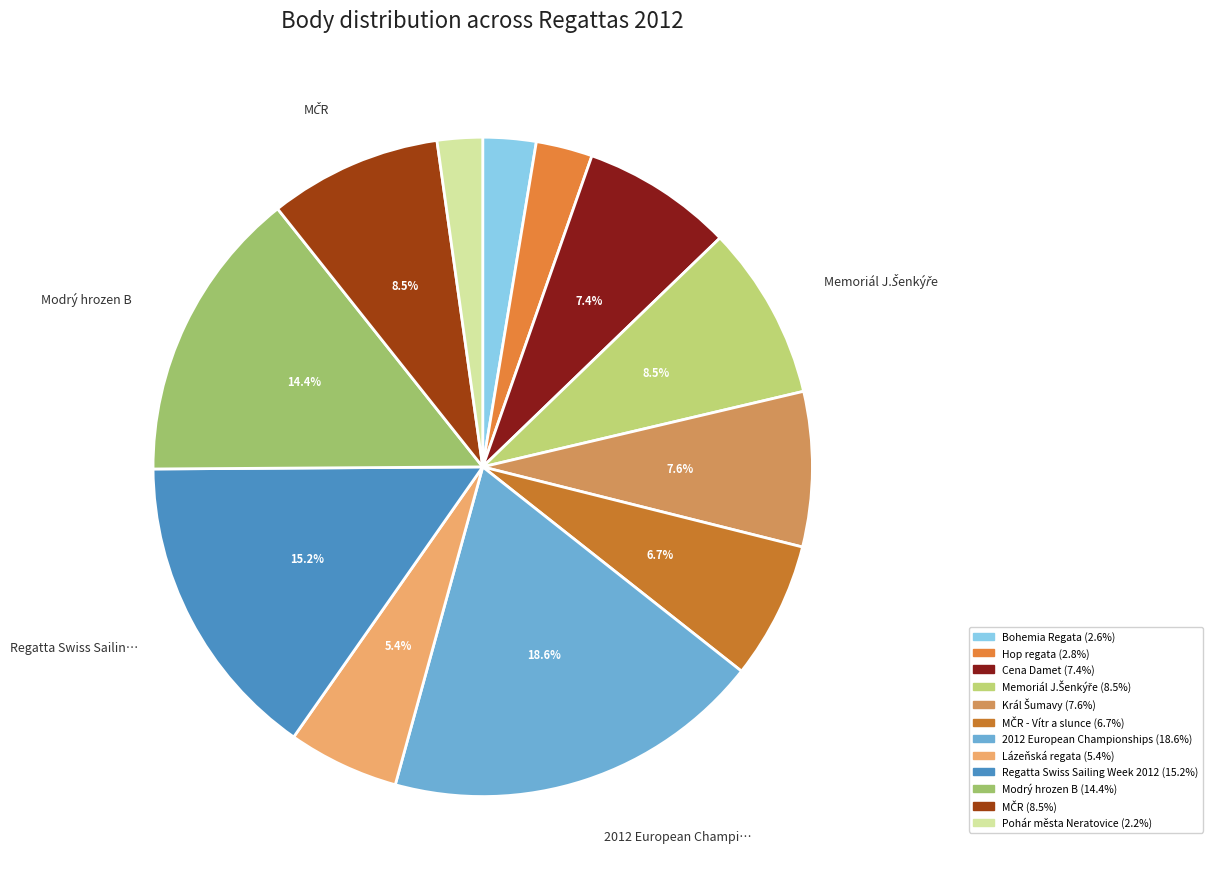

How many slices are in this pie chart?

12